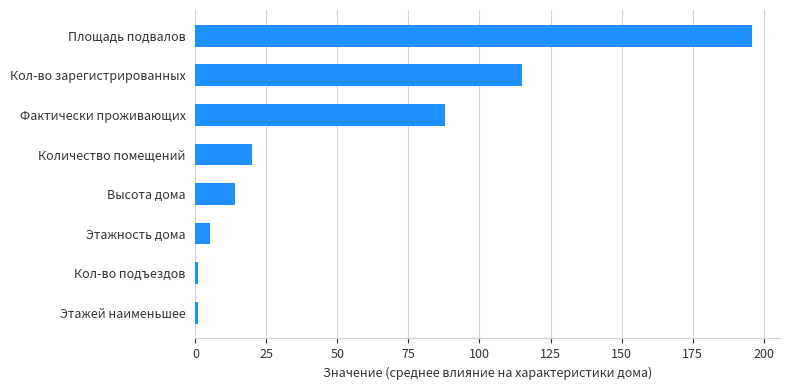

Reading top to bottom, extract all data points from this chart.

Площадь подвалов=196	Кол-во зарегистрированных=115	Фактически проживающих=88	Количество помещений=20	Высота дома=14	Этажность дома=5	Кол-во подъездов=1	Этажей наименьшее=1